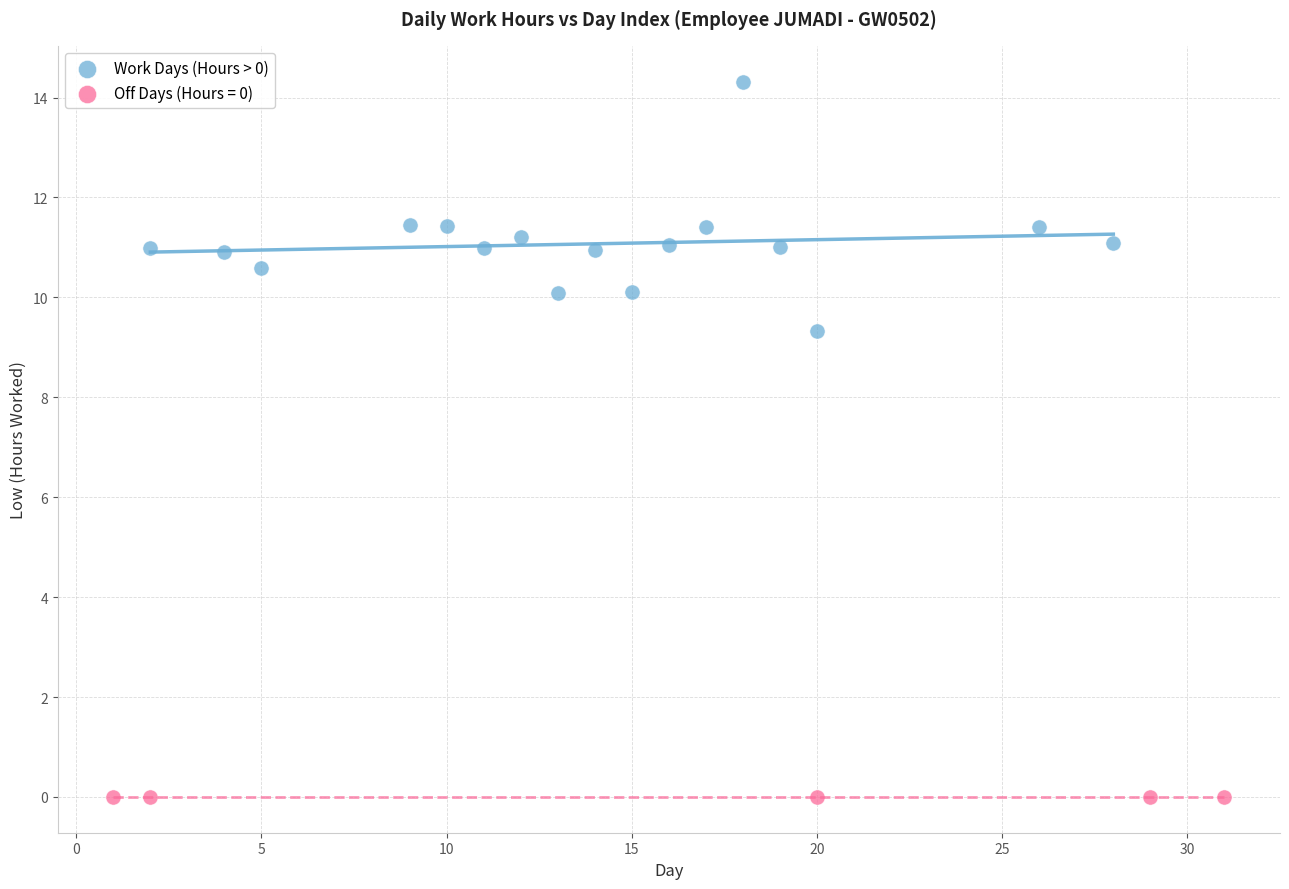

Which series contains the highest Y value?

Work Days (Hours > 0)